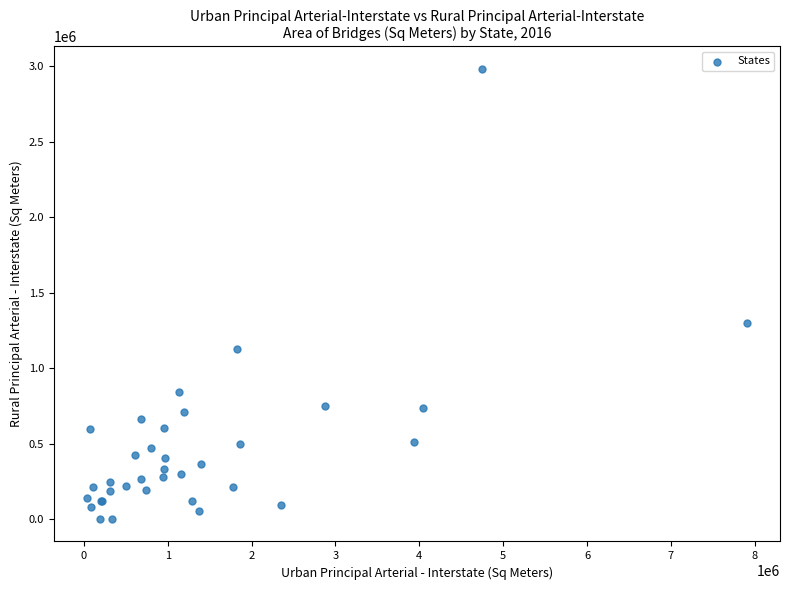

What Y value in the scatter plot is closest to 1491864?

1297142.1